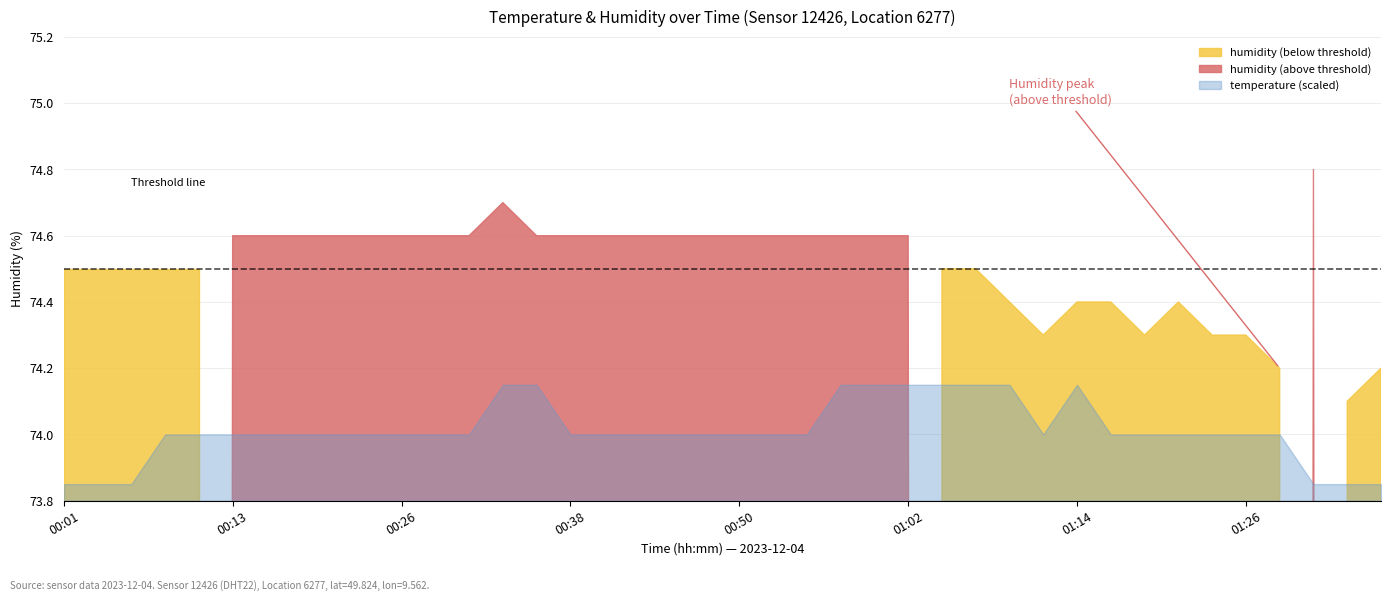

Reading left to right, transcribe all the data shown in this chart.

temperature: 00:01=-1.7	00:04=-1.7	00:06=-1.7	00:09=-1.6	00:11=-1.6	00:13=-1.6	00:16=-1.6	00:18=-1.6	00:21=-1.6	00:23=-1.6	00:26=-1.6	00:28=-1.6	00:30=-1.6	00:33=-1.5	00:35=-1.5	00:38=-1.6	00:40=-1.6	00:43=-1.6	00:45=-1.6	00:47=-1.6	00:50=-1.6	00:52=-1.6	00:55=-1.6	00:57=-1.5	01:00=-1.5	01:02=-1.5	01:04=-1.5	01:07=-1.5	01:09=-1.5	01:12=-1.6	01:14=-1.5	01:17=-1.6	01:19=-1.6	01:21=-1.6	01:24=-1.6	01:26=-1.6	01:29=-1.6	01:31=-1.7	01:34=-1.7	01:36=-1.7
humidity: 00:01=74.5	00:04=74.5	00:06=74.5	00:09=74.5	00:11=74.5	00:13=74.6	00:16=74.6	00:18=74.6	00:21=74.6	00:23=74.6	00:26=74.6	00:28=74.6	00:30=74.6	00:33=74.7	00:35=74.6	00:38=74.6	00:40=74.6	00:43=74.6	00:45=74.6	00:47=74.6	00:50=74.6	00:52=74.6	00:55=74.6	00:57=74.6	01:00=74.6	01:02=74.6	01:04=74.5	01:07=74.5	01:09=74.4	01:12=74.3	01:14=74.4	01:17=74.4	01:19=74.3	01:21=74.4	01:24=74.3	01:26=74.3	01:29=74.2	01:31=74.8	01:34=74.1	01:36=74.2